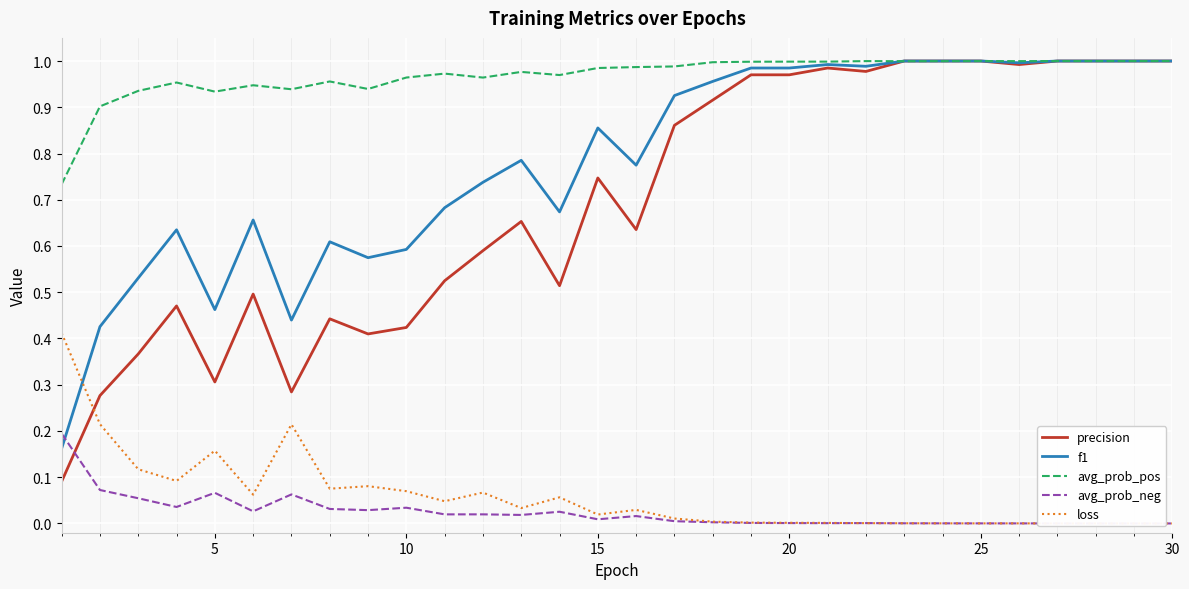

Which series has the largest total across all categories?

avg_prob_pos